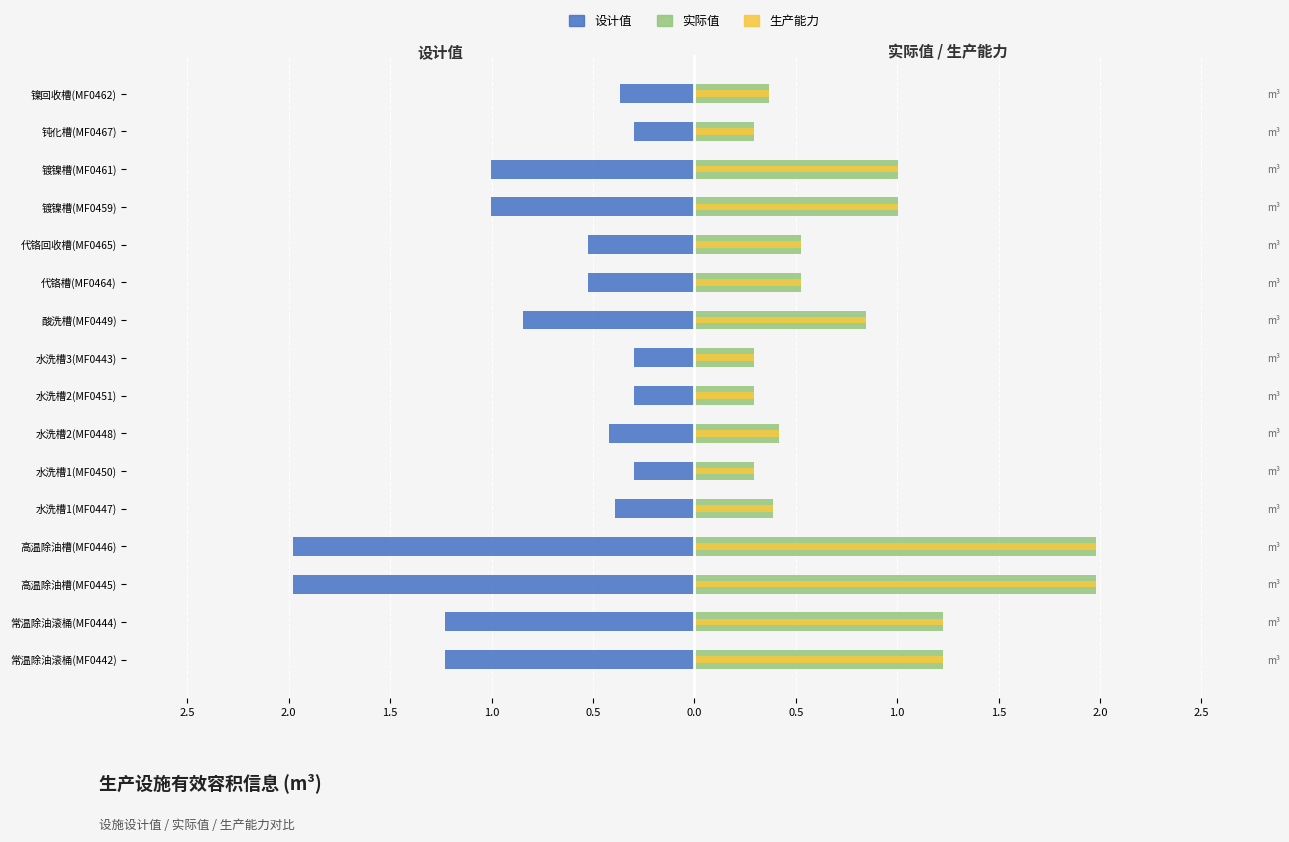

Which series has the largest total across all categories?

实际值